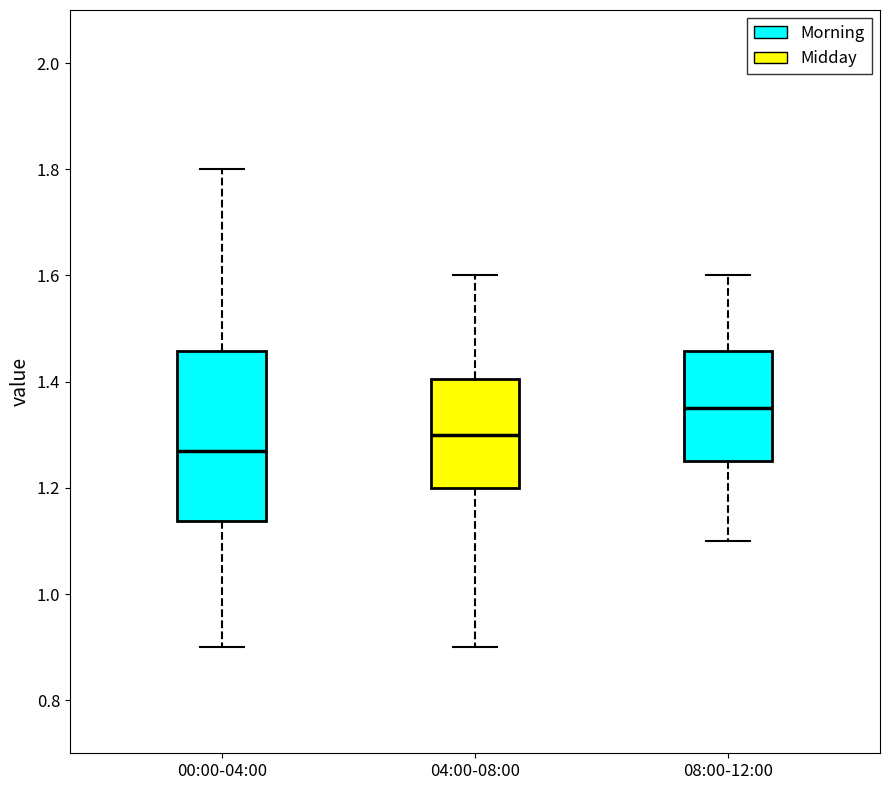

Reading left to right, read every box against the y-axis: the position of its median line, the range the box covers, and the ends of its whiskers. The values are not printed on the chart, so give them approximately, as read against the axis.

00:00-04:00: median 1.28, box 1.14 to 1.46, whiskers 0.90 to 1.80
04:00-08:00: median 1.30, box 1.20 to 1.40, whiskers 0.90 to 1.60
08:00-12:00: median 1.36, box 1.26 to 1.46, whiskers 1.10 to 1.60